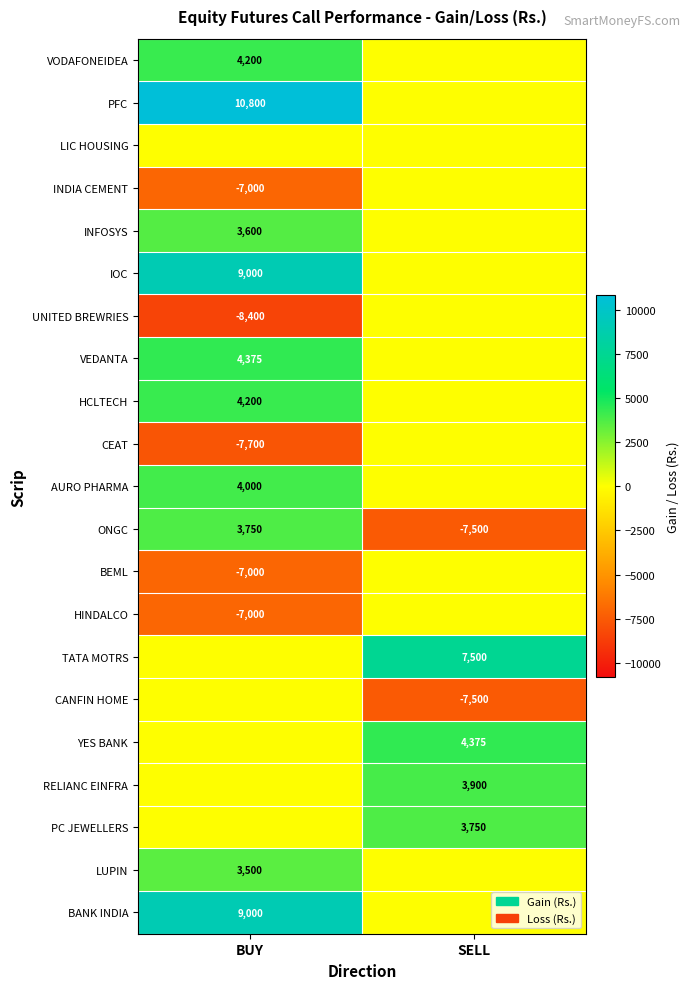

Rank the categories by ONGC value from lowest to highest.

SELL, BUY